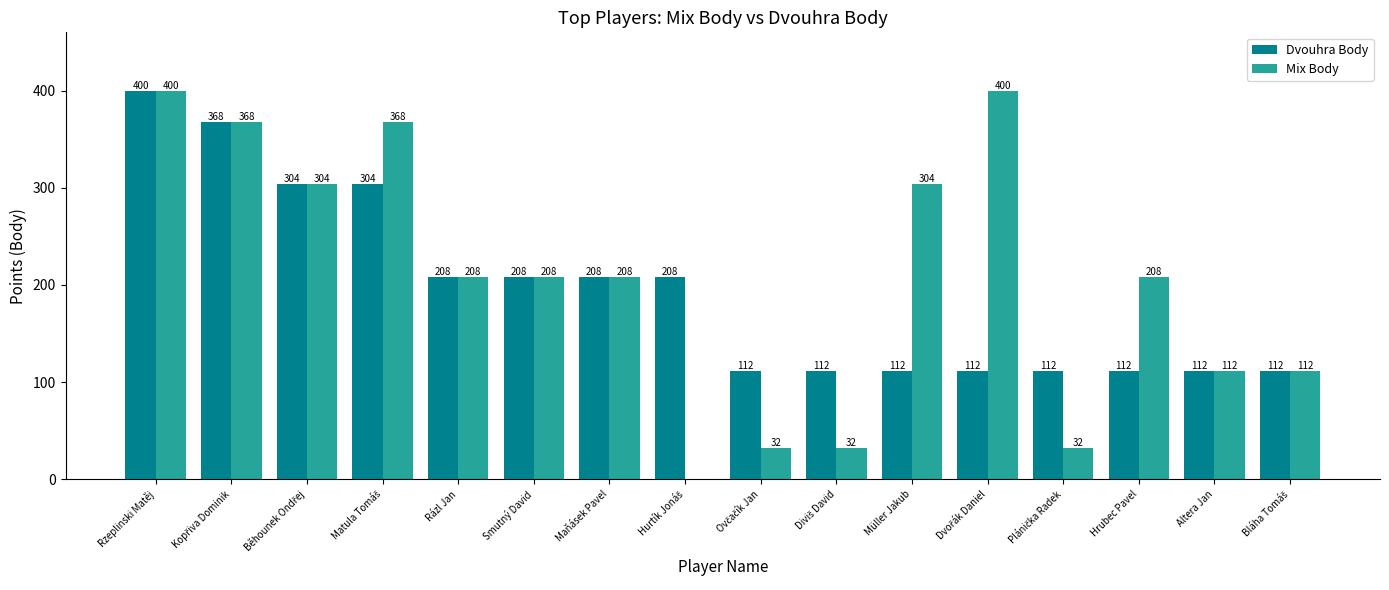

Which series has the largest total across all categories?

Mix Body